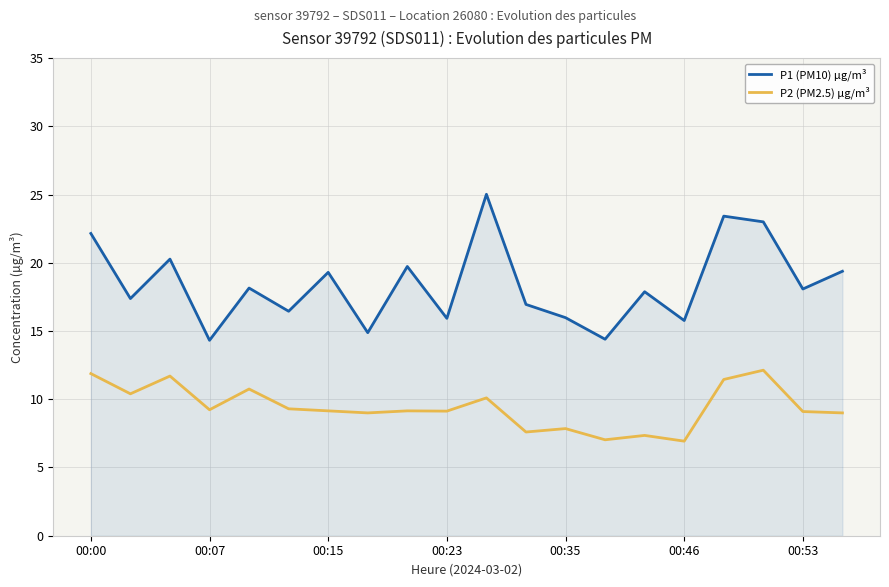

What is the difference between the maximum and minimum values in the P2 (PM2.5) µg/m³ series?

5.2